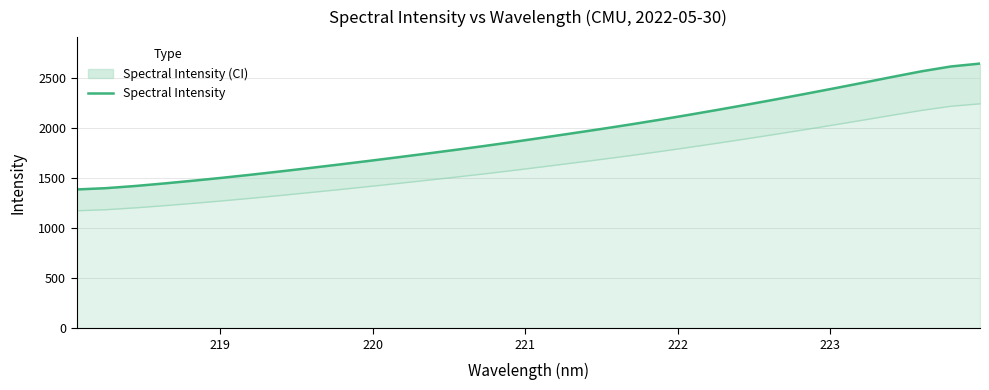

What is the difference between the second highest and minimum values?

1228.4